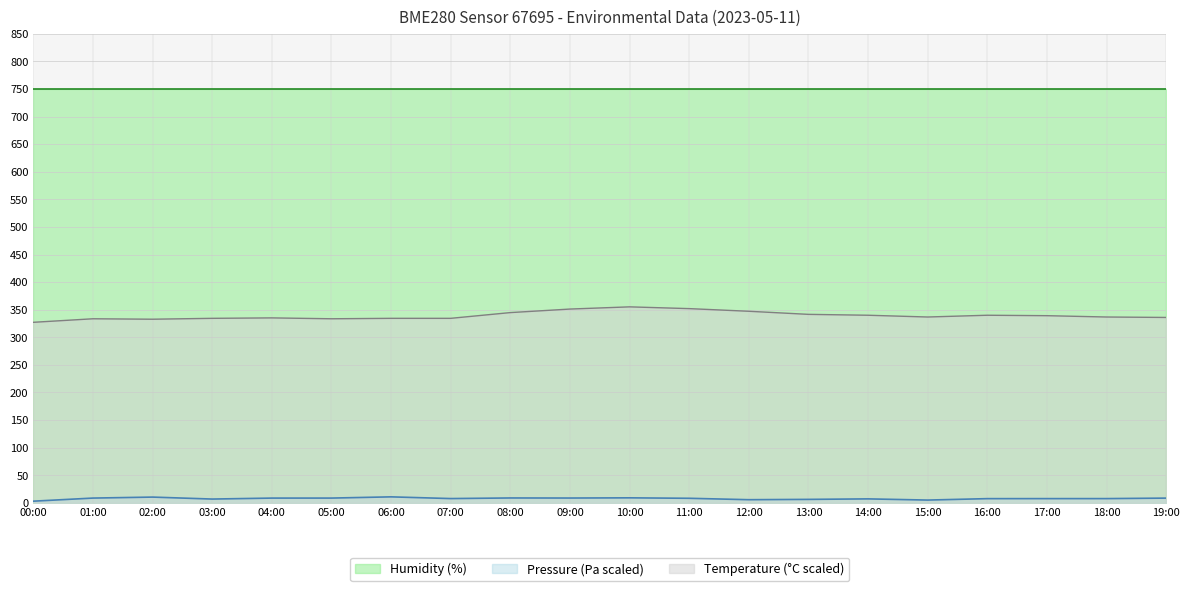

What is the total value across all series at 09:00?

1109.9